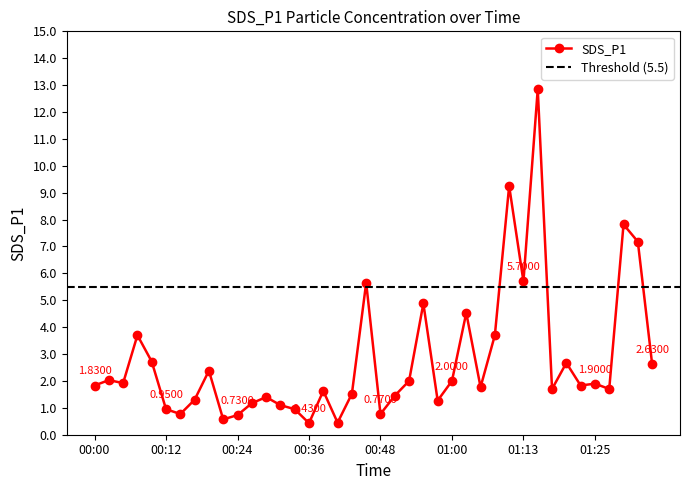

What is the change in value from 00:55 to 01:15?

+8.0